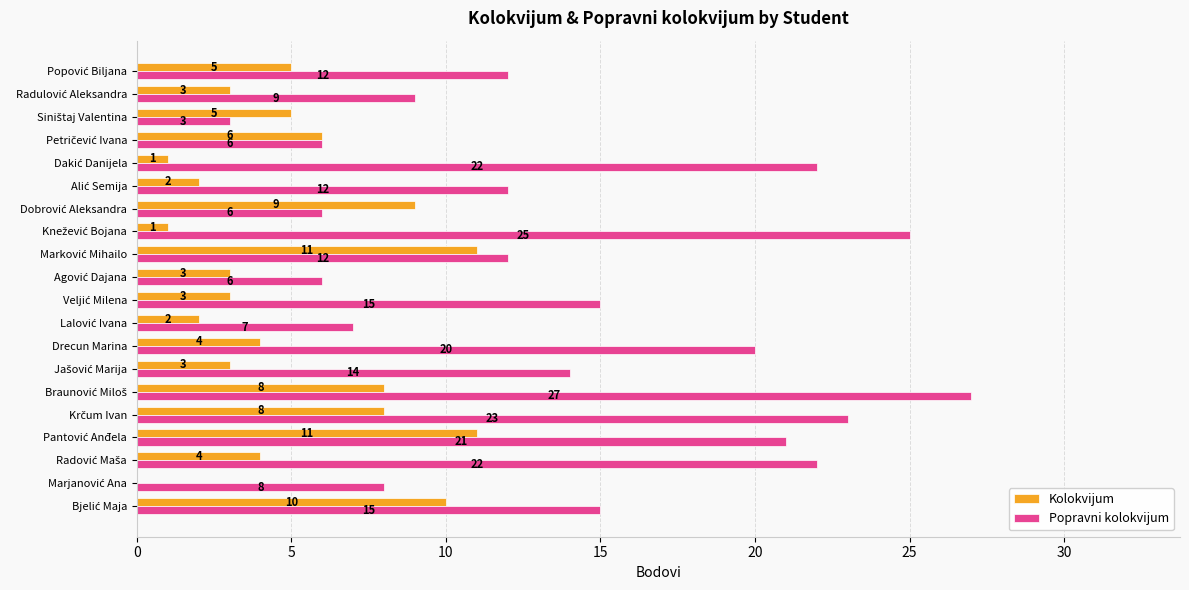

Which series has the largest total across all categories?

Popravni kolokvijum